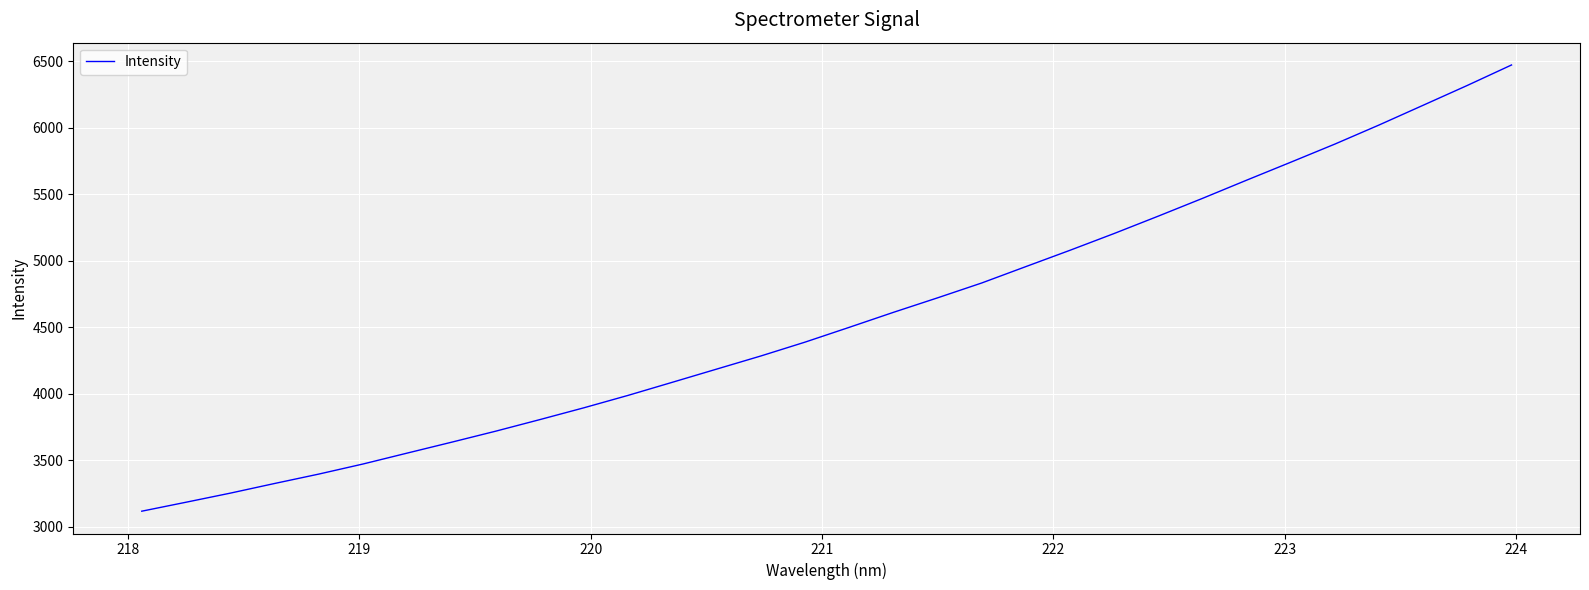

What is the smallest value displayed?

3117.3